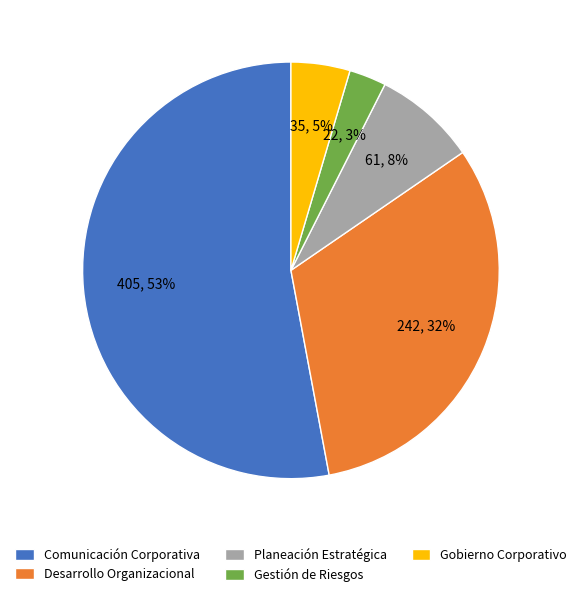

Rank the categories by value from lowest to highest.

Gestión de Riesgos, Gobierno Corporativo, Planeación Estratégica, Desarrollo Organizacional, Comunicación Corporativa